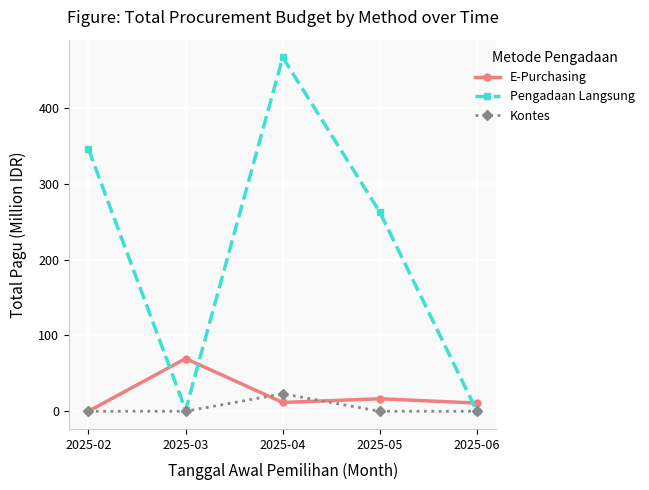

What is the sum of the E-Purchasing values at 2025-05 and 2025-04?

28.0